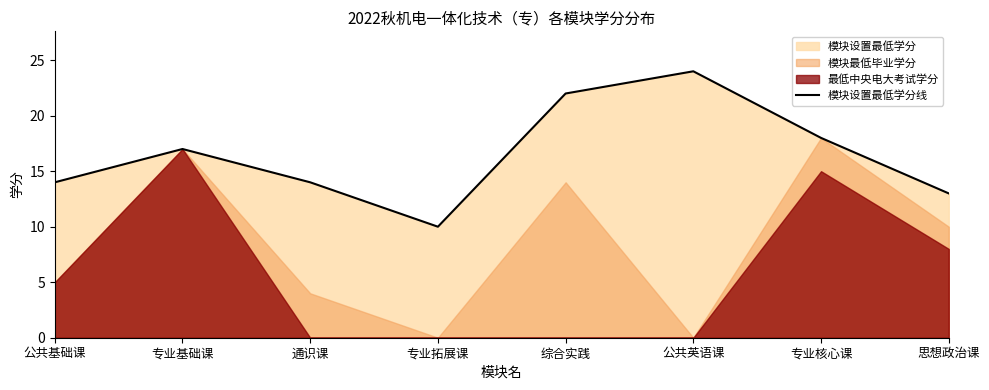

List the labels in order of value, largest first.

公共英语课, 综合实践, 专业核心课, 专业基础课, 公共基础课, 通识课, 思想政治课, 专业拓展课